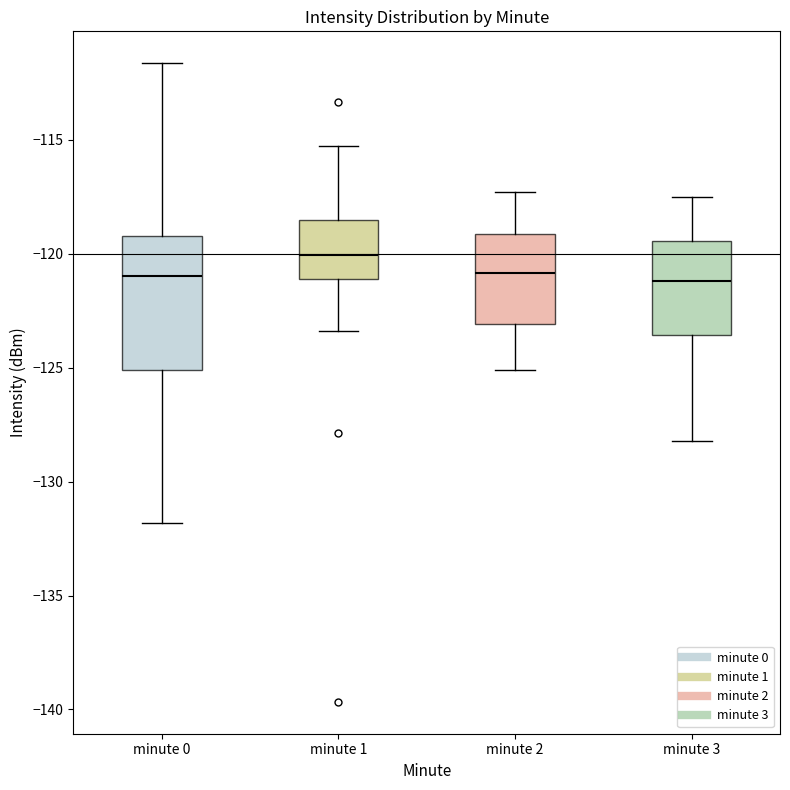

Which box's median line is the highest?

minute 1